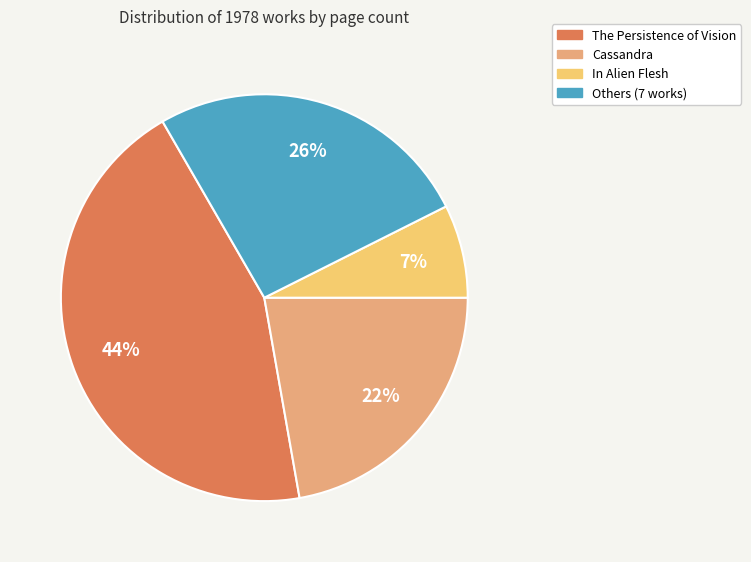

Count the number of slices in the pie.

4